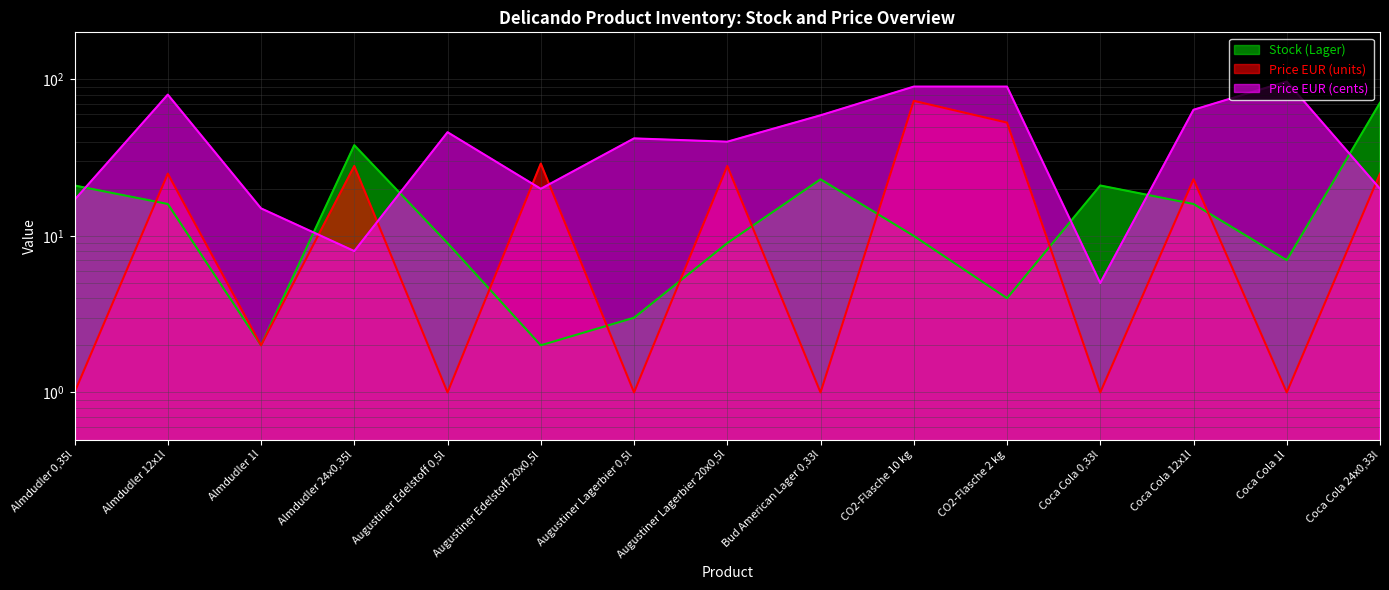

What is the difference between the highest and lowest values at Augustiner Edelstoff 0,5l?

45